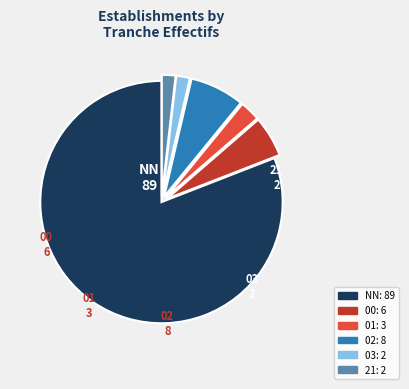

What is the largest slice in the pie chart?

NN